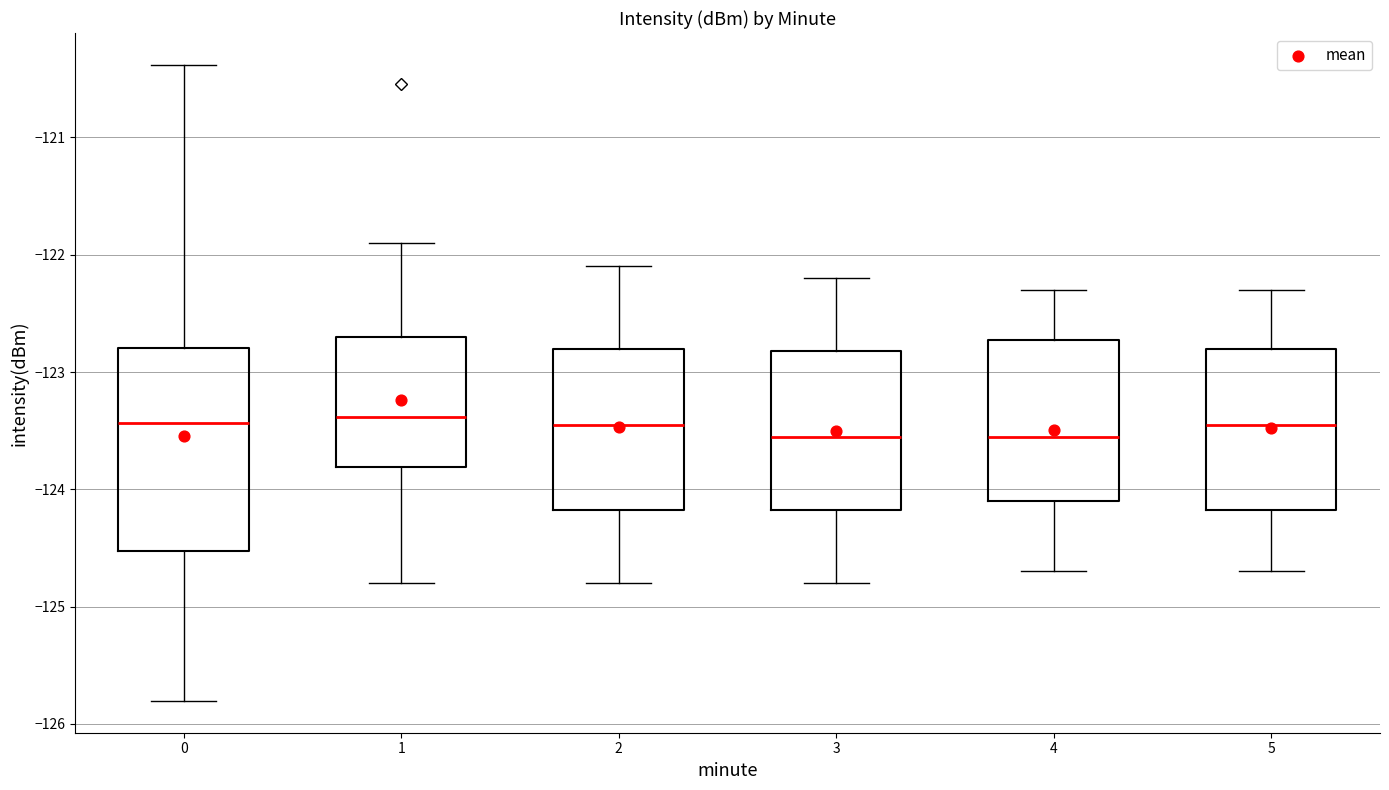

Reading left to right, transcribe this box plot: for each box, give where its median line is, the range the box spans, and where its two whiskers end, as read against the y-axis. The values are not printed on the chart, so give them approximately, as read against the axis.

0: median -123.4, box -124.5 to -122.8, whiskers -125.8 to -120.4
1: median -123.4, box -123.8 to -122.7, whiskers -124.8 to -121.9
2: median -123.4, box -124.2 to -122.8, whiskers -124.8 to -122.1
3: median -123.5, box -124.2 to -122.8, whiskers -124.8 to -122.2
4: median -123.5, box -124.1 to -122.7, whiskers -124.7 to -122.3
5: median -123.4, box -124.2 to -122.8, whiskers -124.7 to -122.3